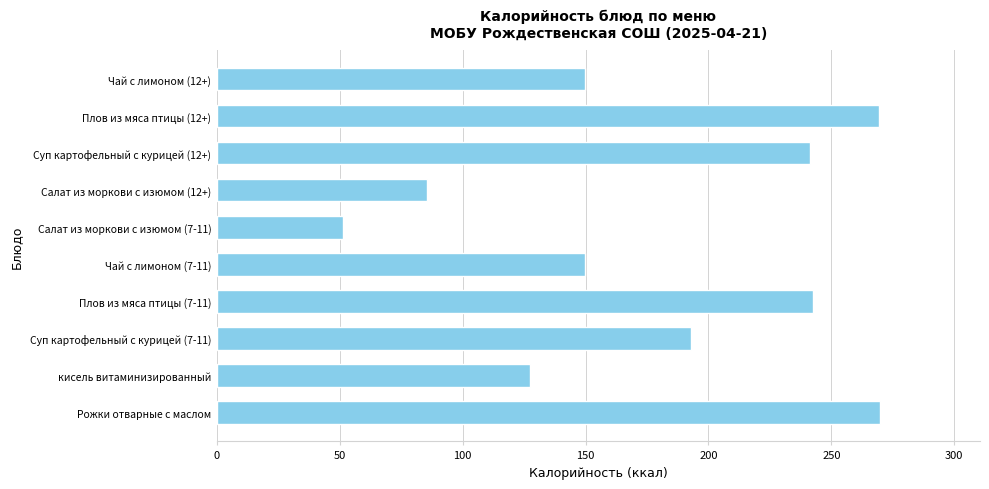

Is it true that the value at Чай с лимоном (12+) is 149.8?

True